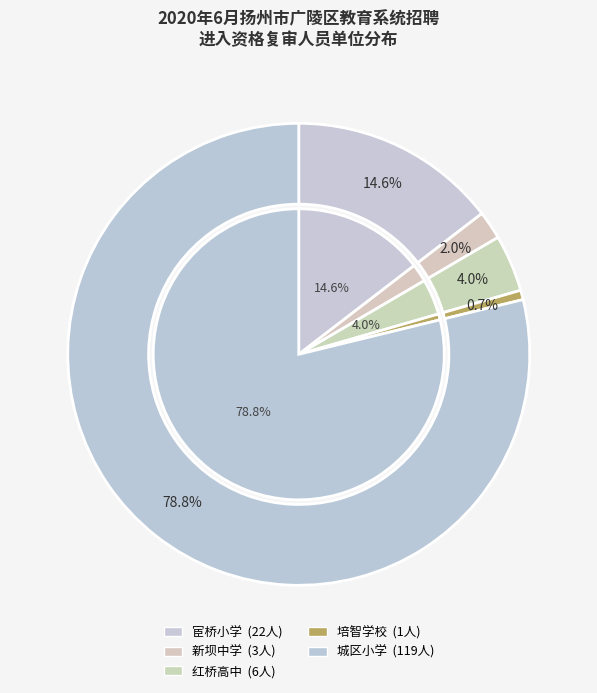

How many segments does this pie chart have?

5